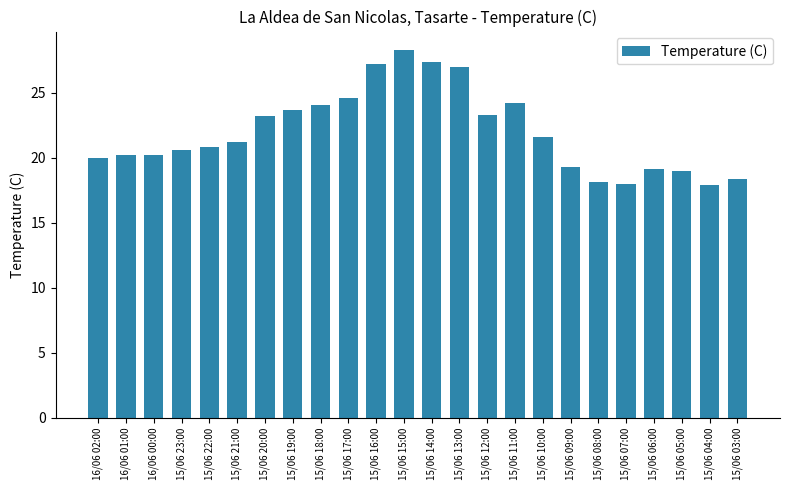

Is it true that the value at 16/06 01:00 is 35.6?

False